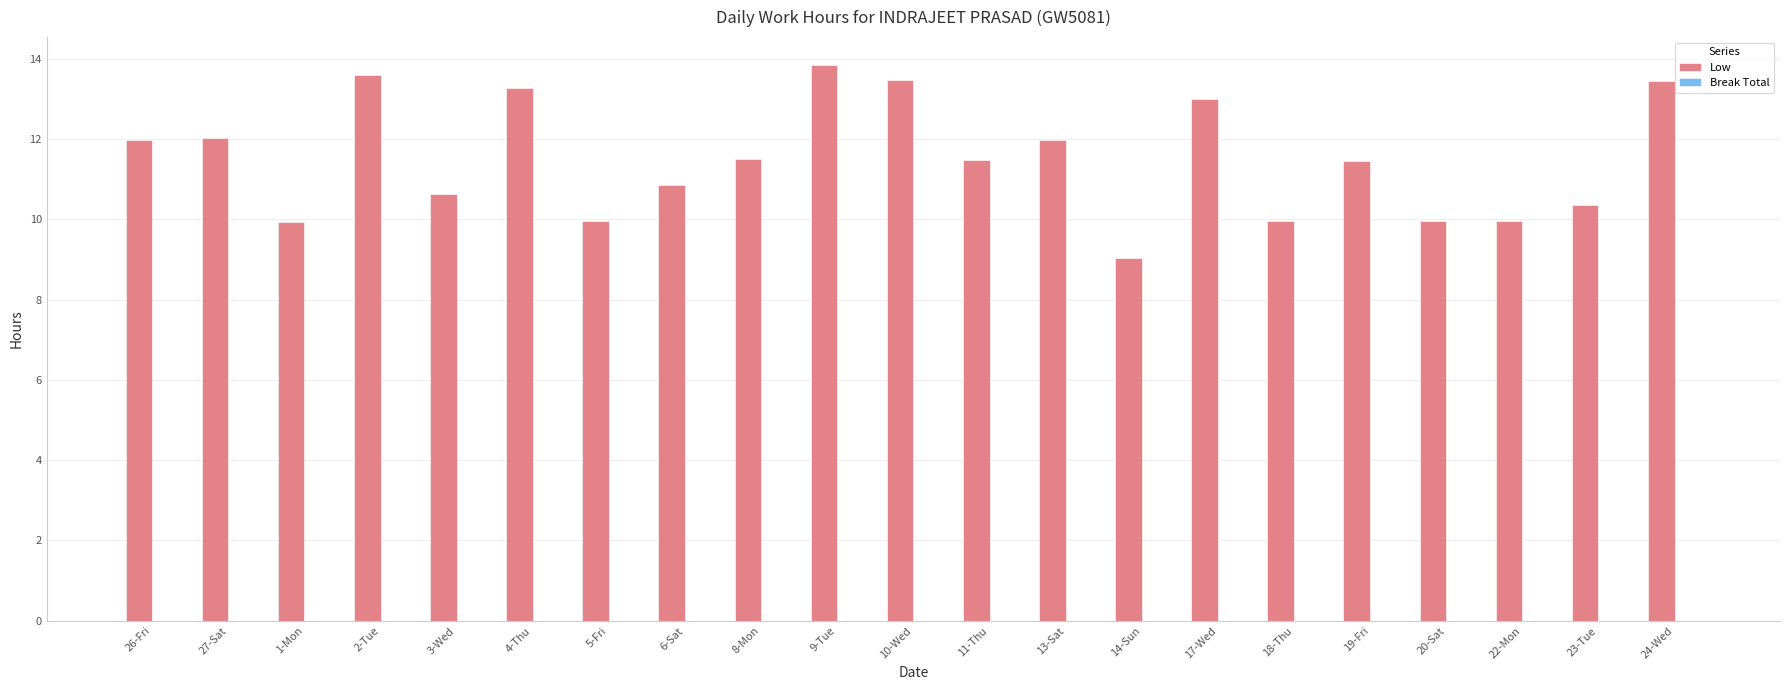

What is the difference between the second highest and minimum values?

4.6